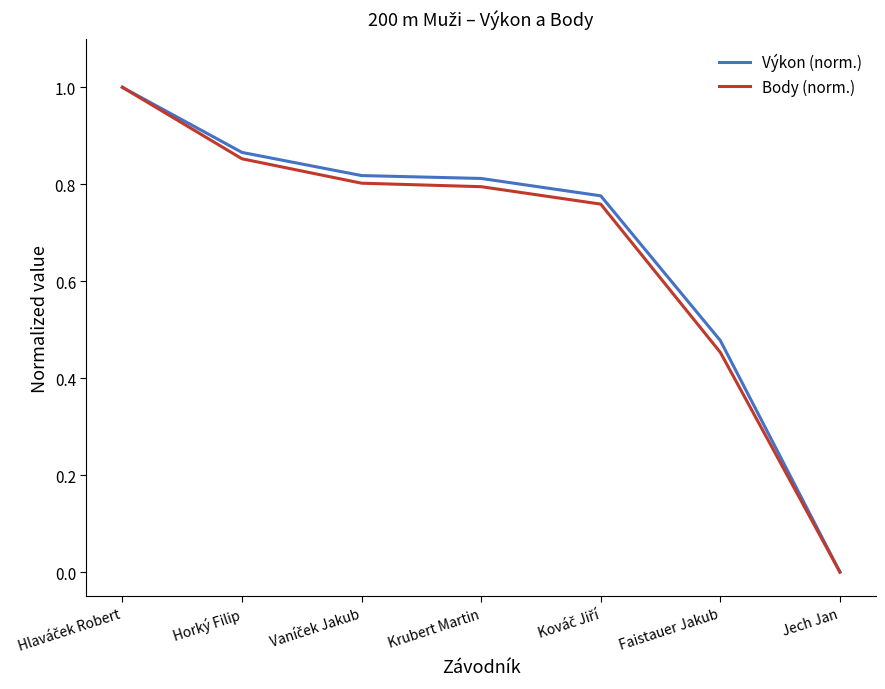

What are all the series names shown in the legend?

Výkon (norm.), Body (norm.)